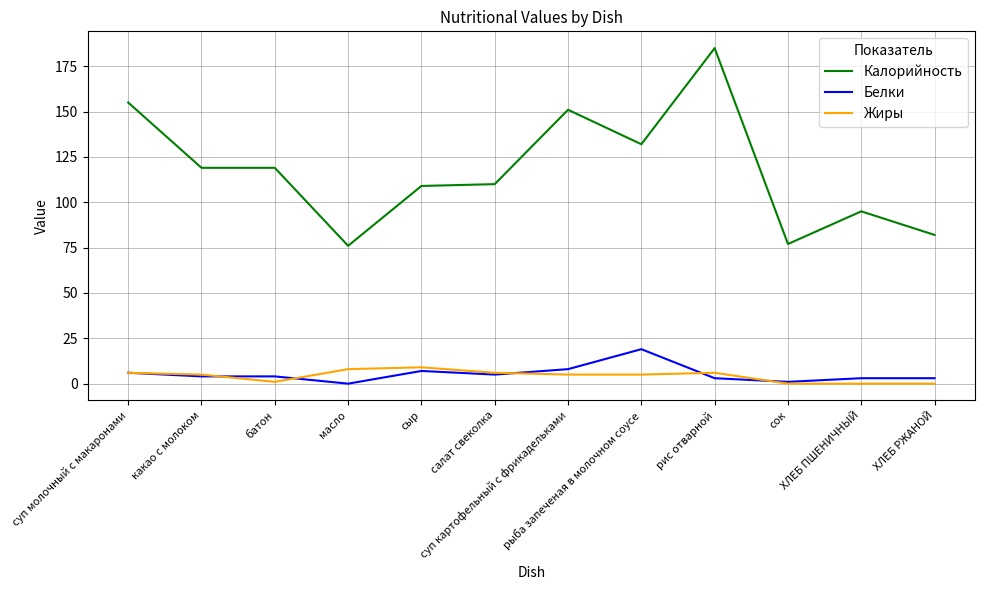

Which series has the largest total across all categories?

Калорийность